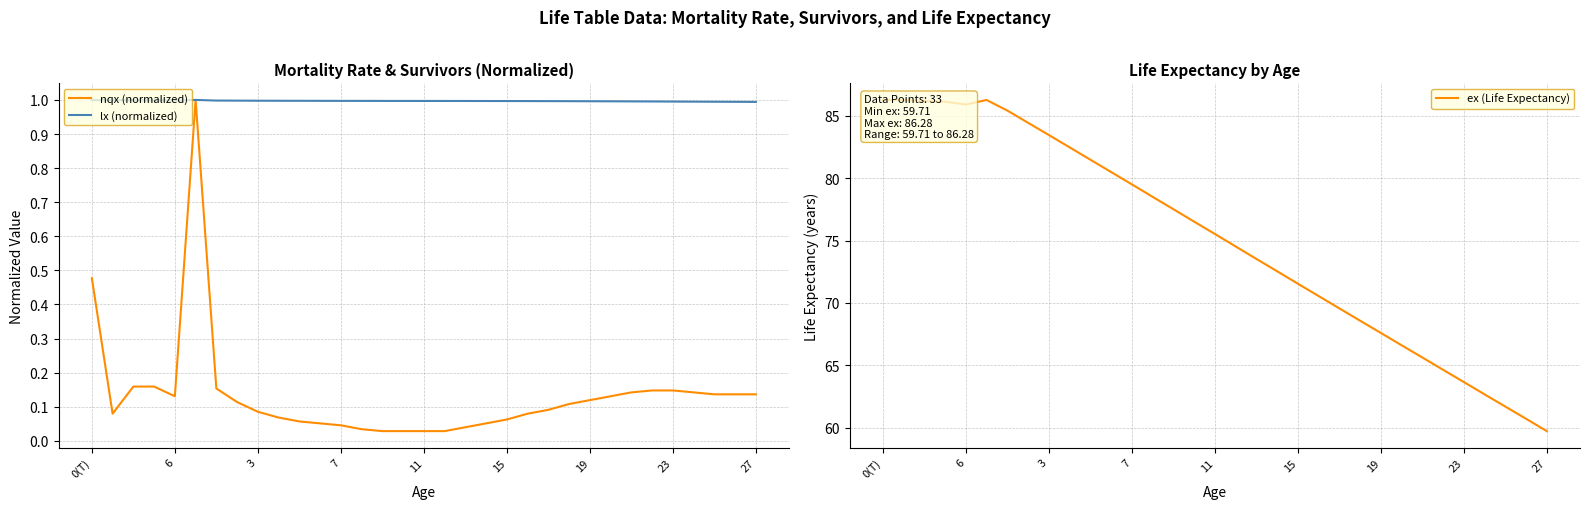

What is the sum of the lx (normalized) values at 7 and 23?

2.0